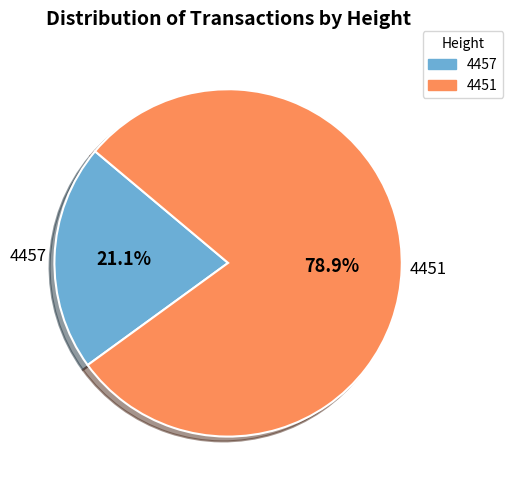

The 4451 slice represents 72% of the pie. True or false?

False